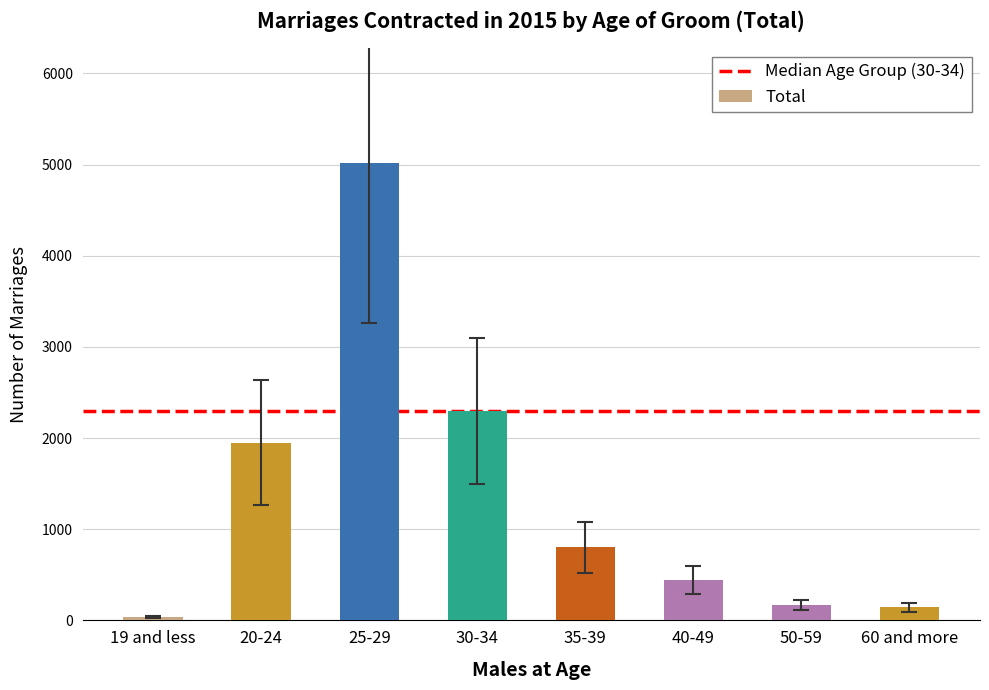

The value at 35-39 is 257. True or false?

False